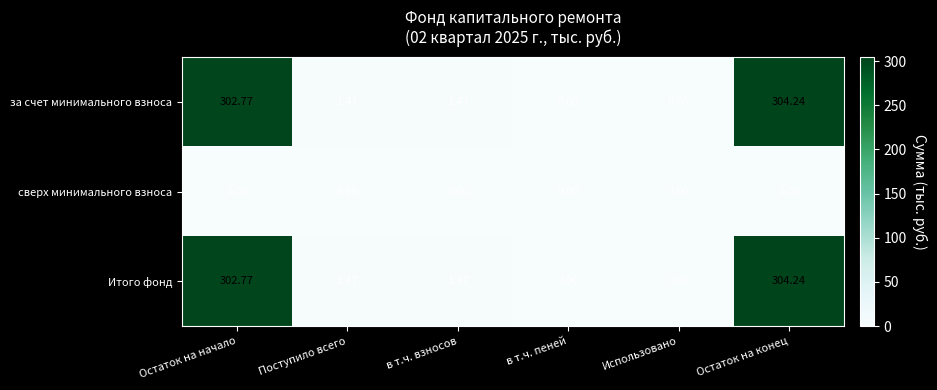

Where does the за счет минимального взноса series first go above 1?

Остаток на начало